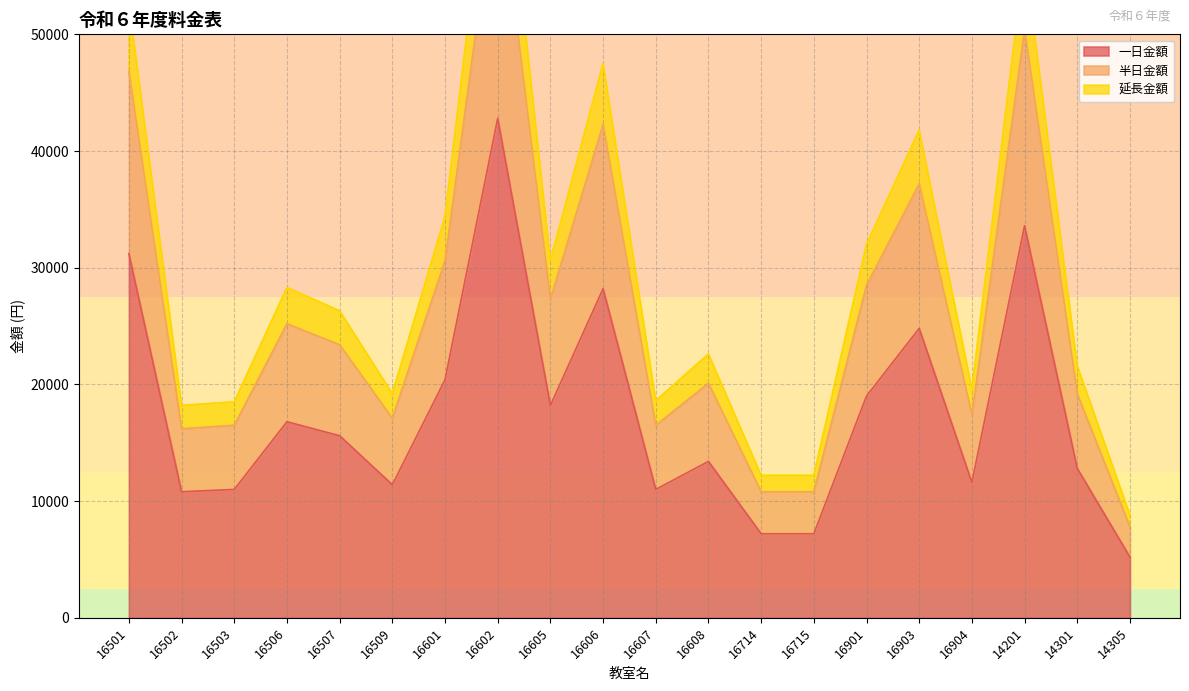

Where is the first local maximum for 半日金額?

16506